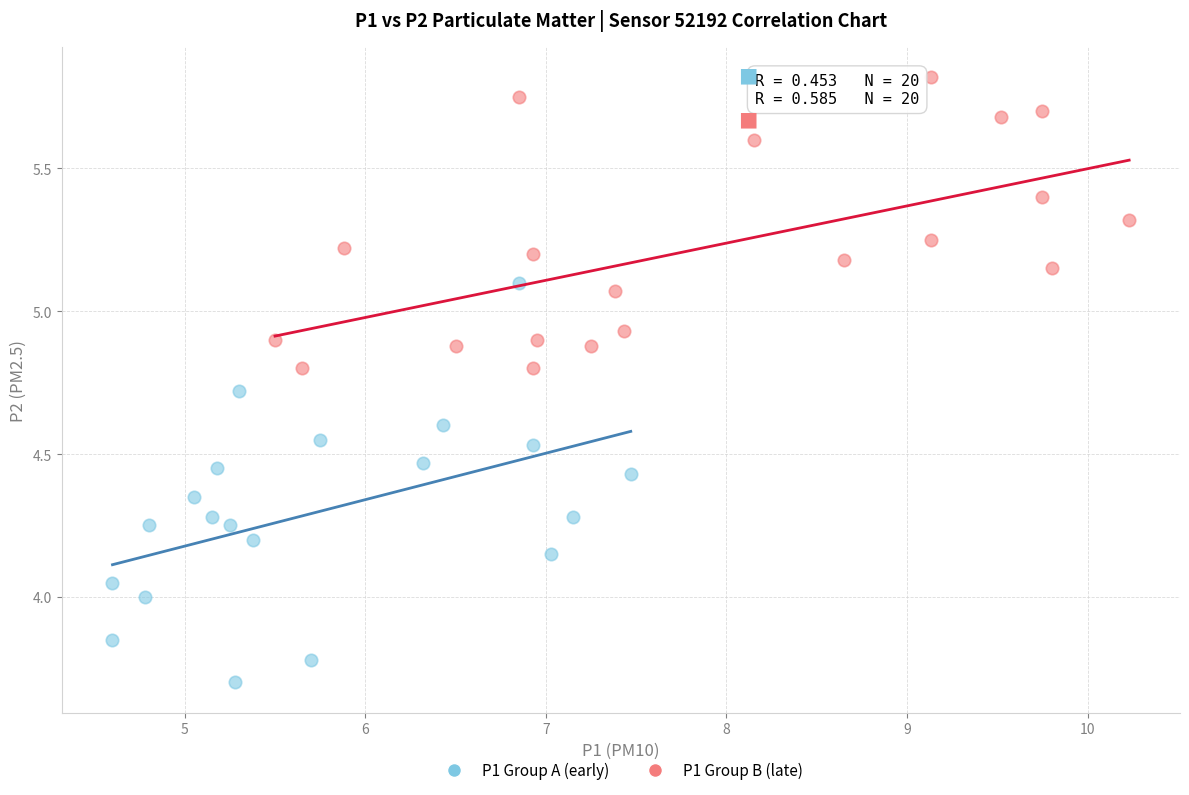

Which series reaches the maximum Y coordinate?

P1 Group B (late)